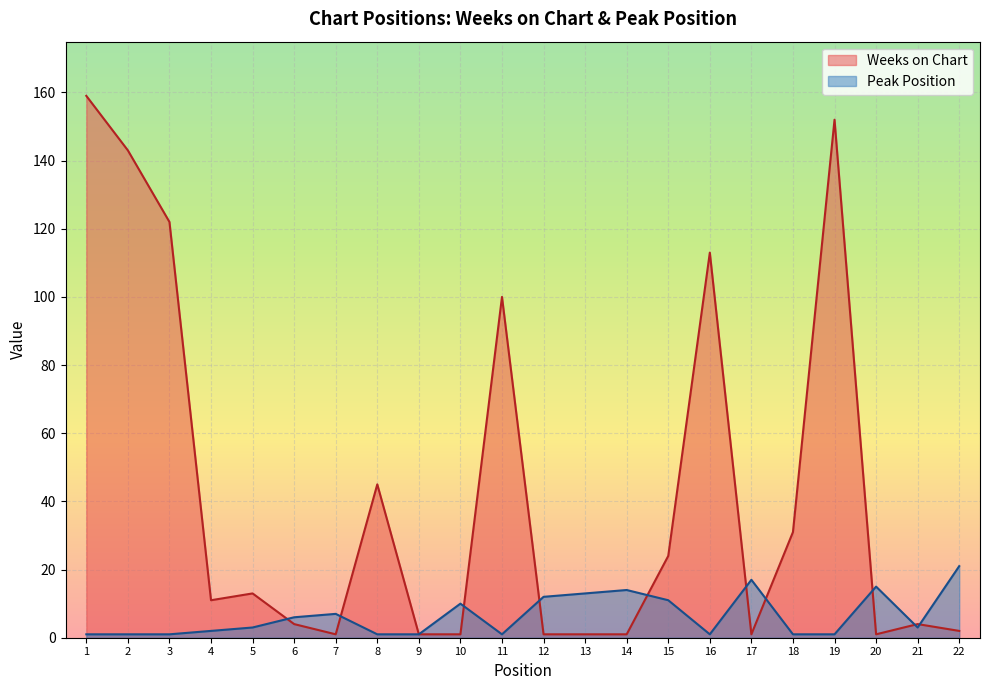

Between 20 and 16, which is larger?

16